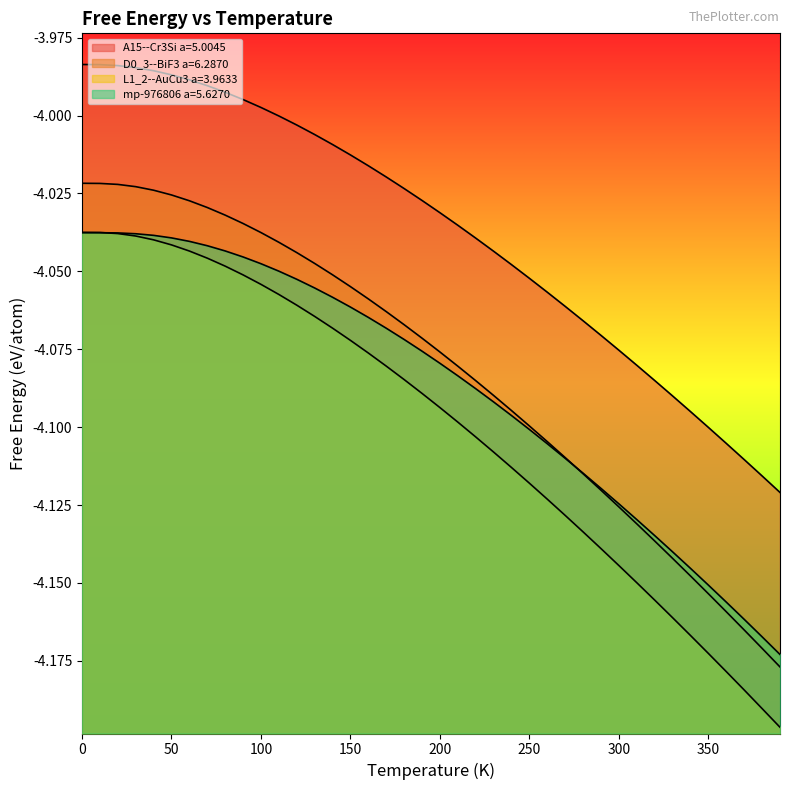

What is the label of the 12th point from the right?

280.0